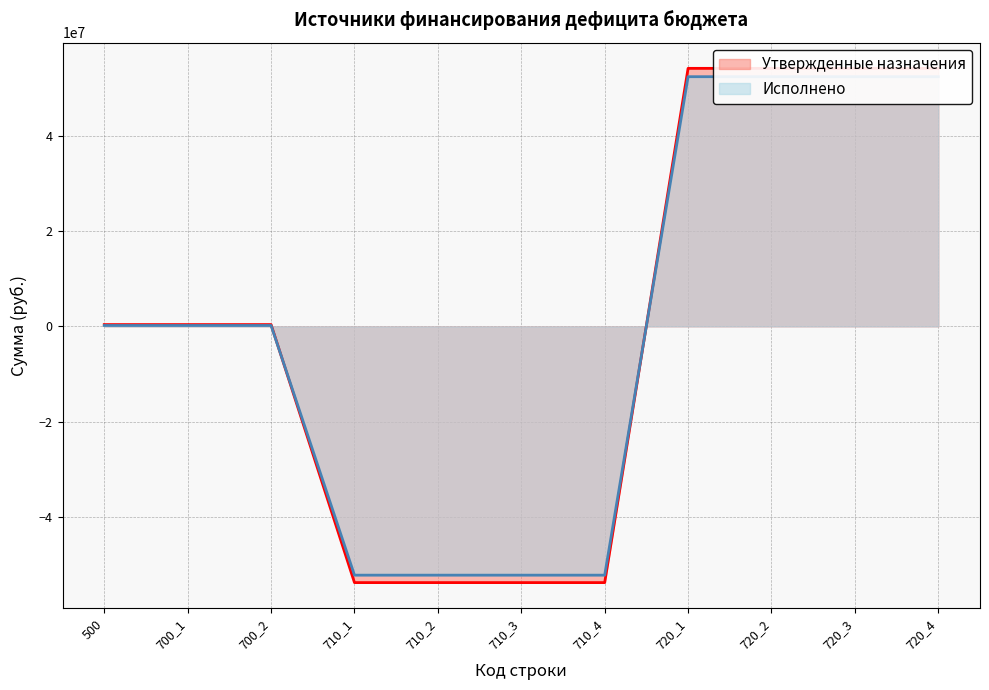

Which series ends up on top after the final intersection of Исполнено and Утвержденные назначения?

Утвержденные назначения